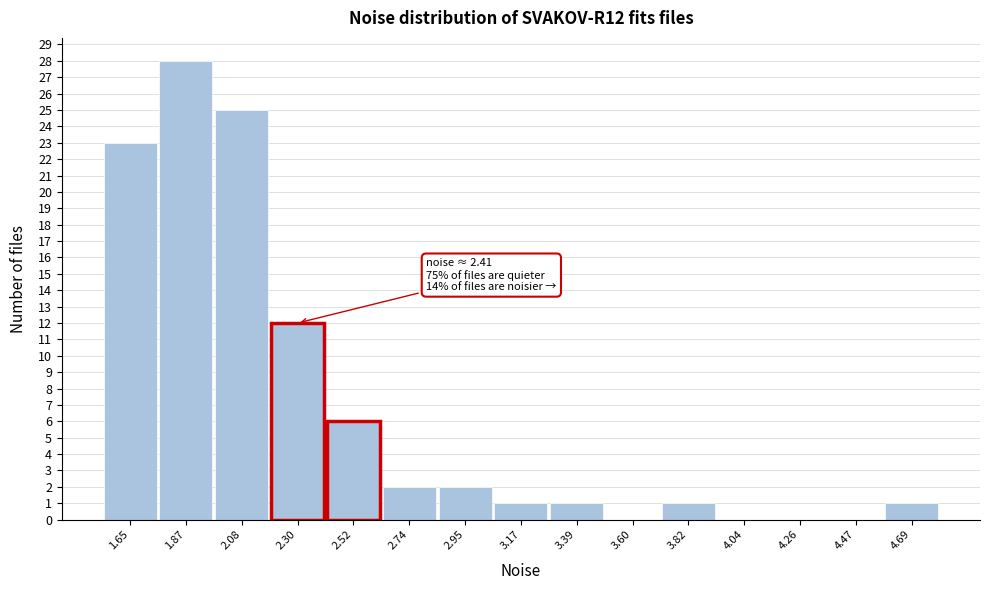

Reading left to right, extract all data points from this chart.

1.65=23	1.87=28	2.08=25	2.30=12	2.52=6	2.74=2	2.95=2	3.17=1	3.39=1	3.60=0	3.82=1	4.04=0	4.26=0	4.47=0	4.69=1